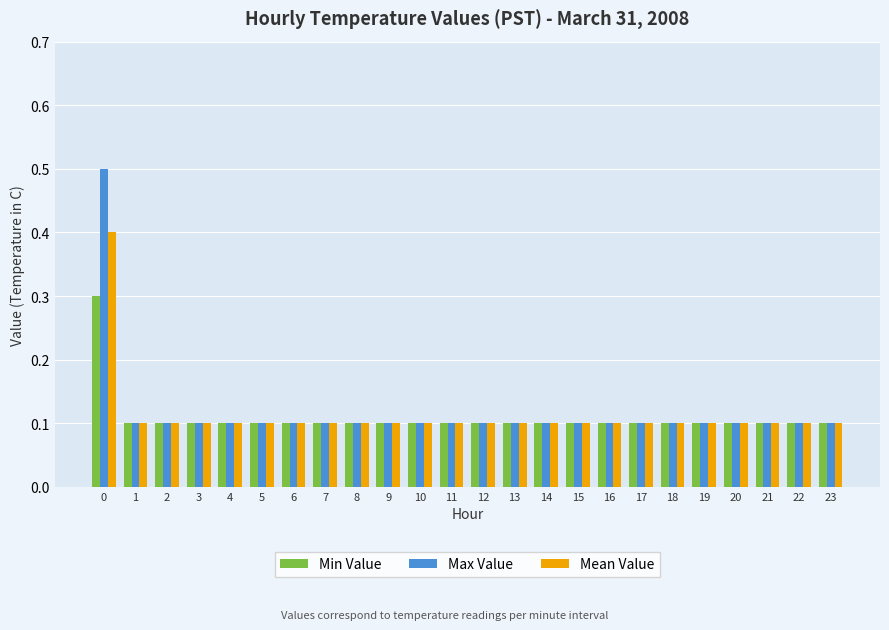

What is the difference between the maximum and second lowest values in the Max Value series?

0.4